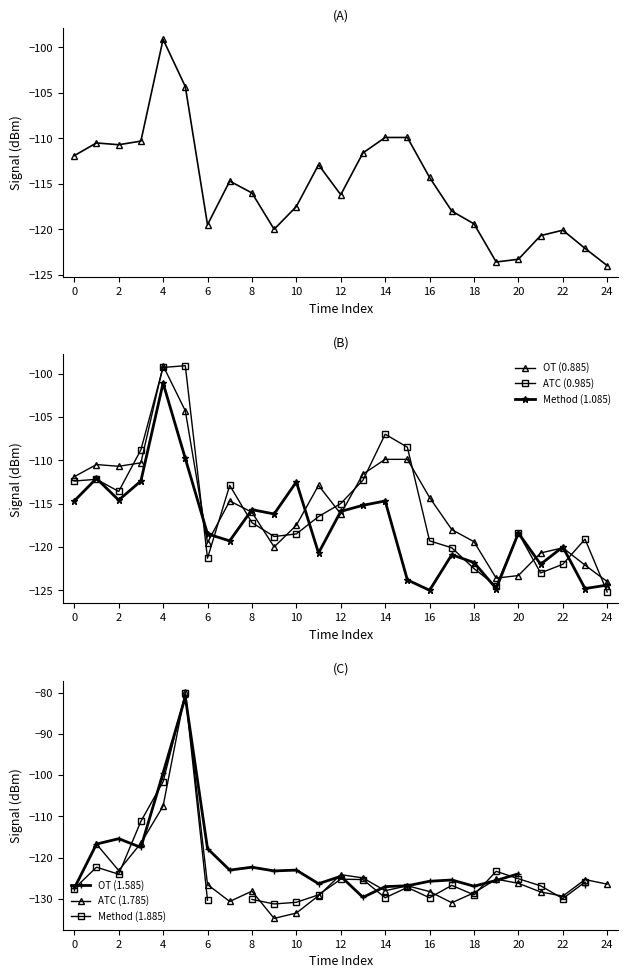

The OT (0.885) series shows -116.0 at 8. True or false?

True